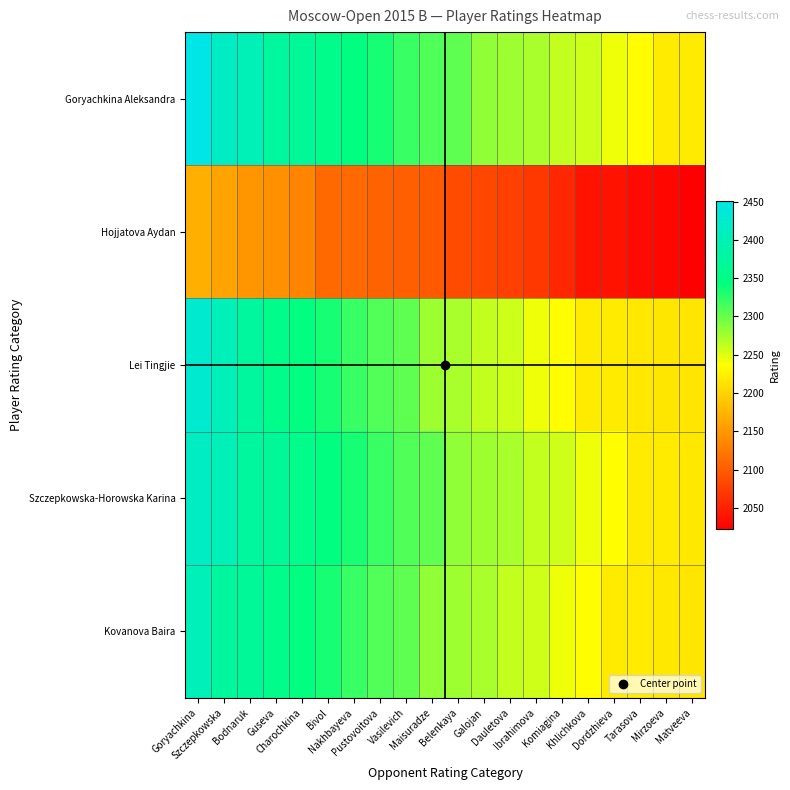

Count the number of categories in the chart.

20